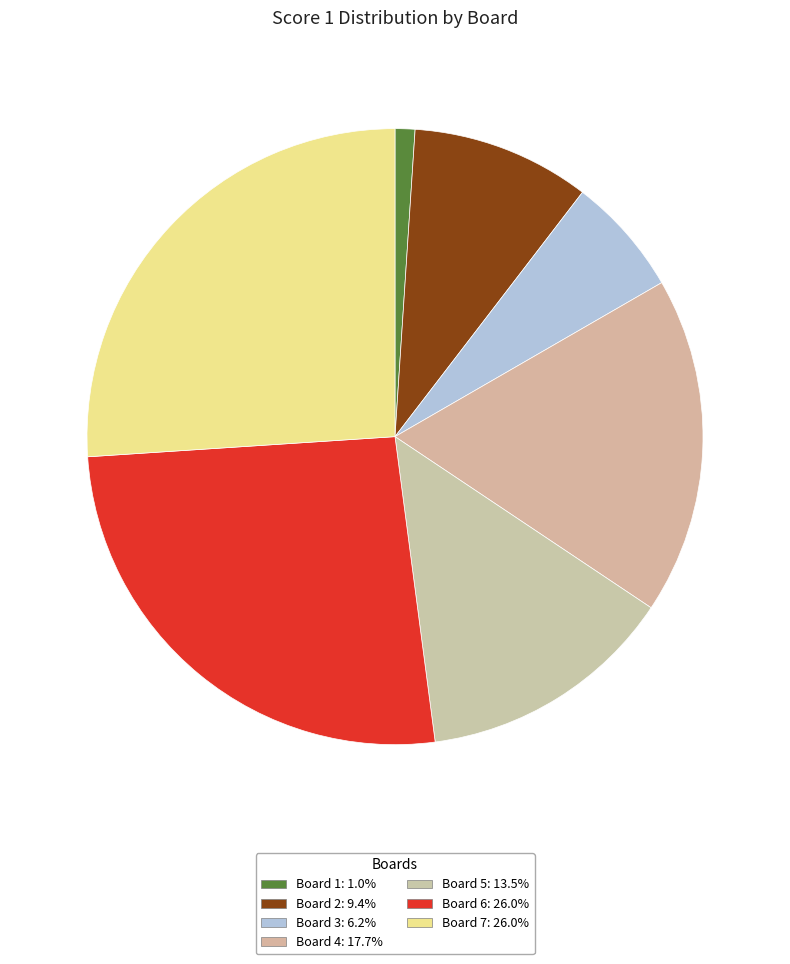

What is the smallest slice in the pie chart?

Board 1